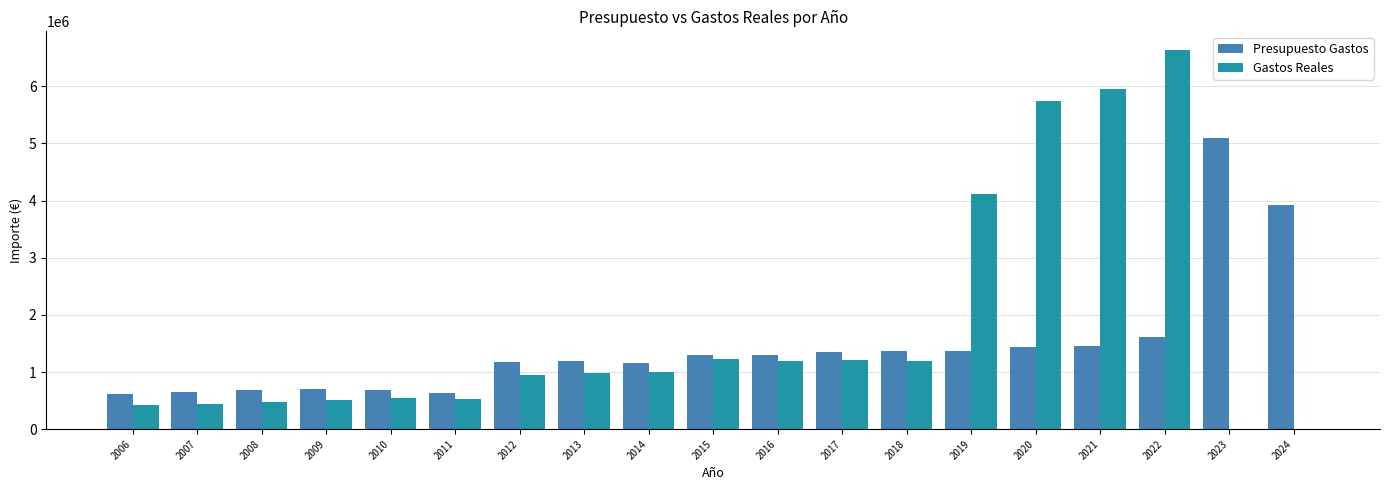

Are the bars horizontal?

No